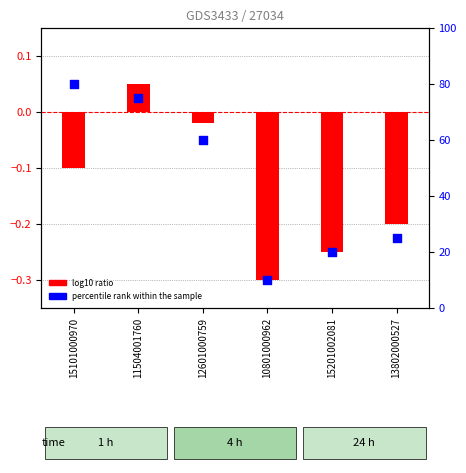

Which series has the largest total across all categories?

percentile rank within the sample